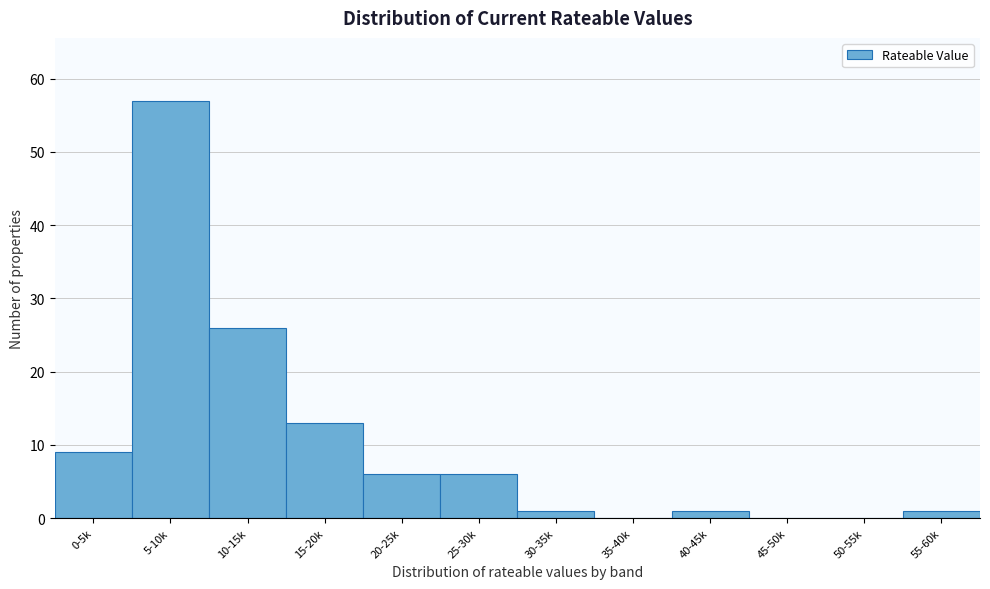

Reading right to left, what are all the values shown in this chart?

55-60k=1	50-55k=0	45-50k=0	40-45k=1	35-40k=0	30-35k=1	25-30k=6	20-25k=6	15-20k=13	10-15k=26	5-10k=57	0-5k=9